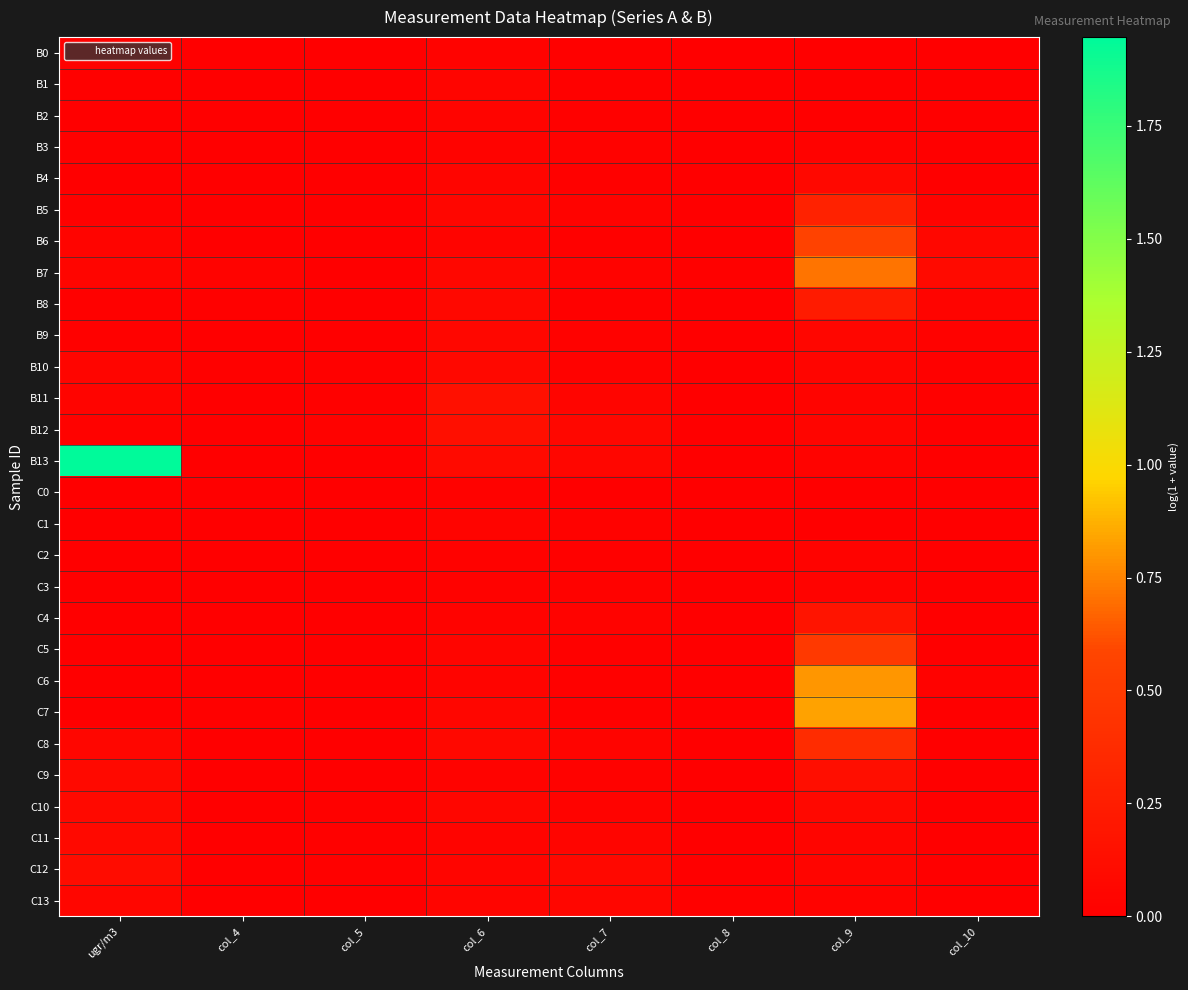

Rank the series at ugr/m3 from lowest to highest value.

C3, C1, C0, C6, C5, B2, C2, C4, B4, C7, B0, B8, B9, B5, B1, B3, B12, B6, B11, B10, B7, C13, C8, C9, C10, C11, C12, B13